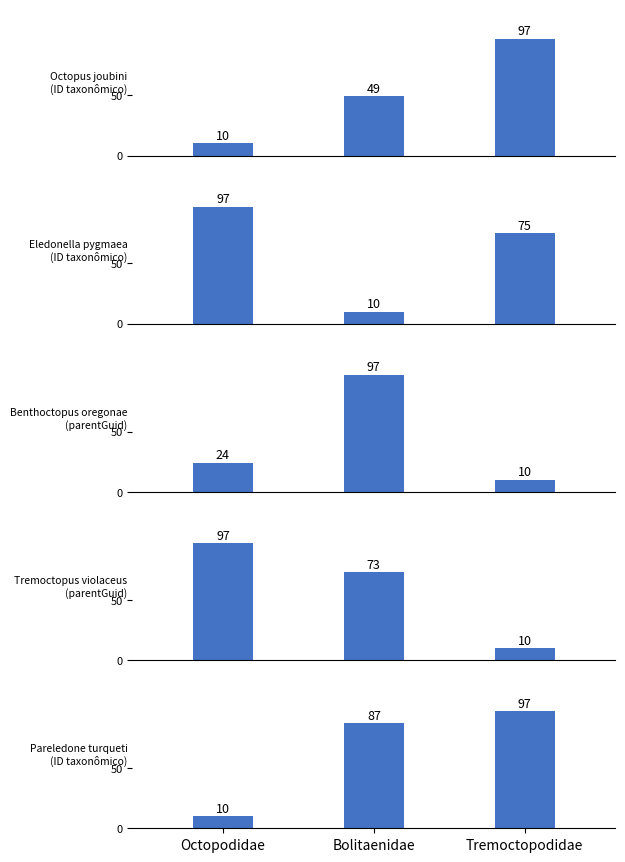

Is it true that Octopus joubini
(ID taxonômico) equals 17 at Octopodidae?

False